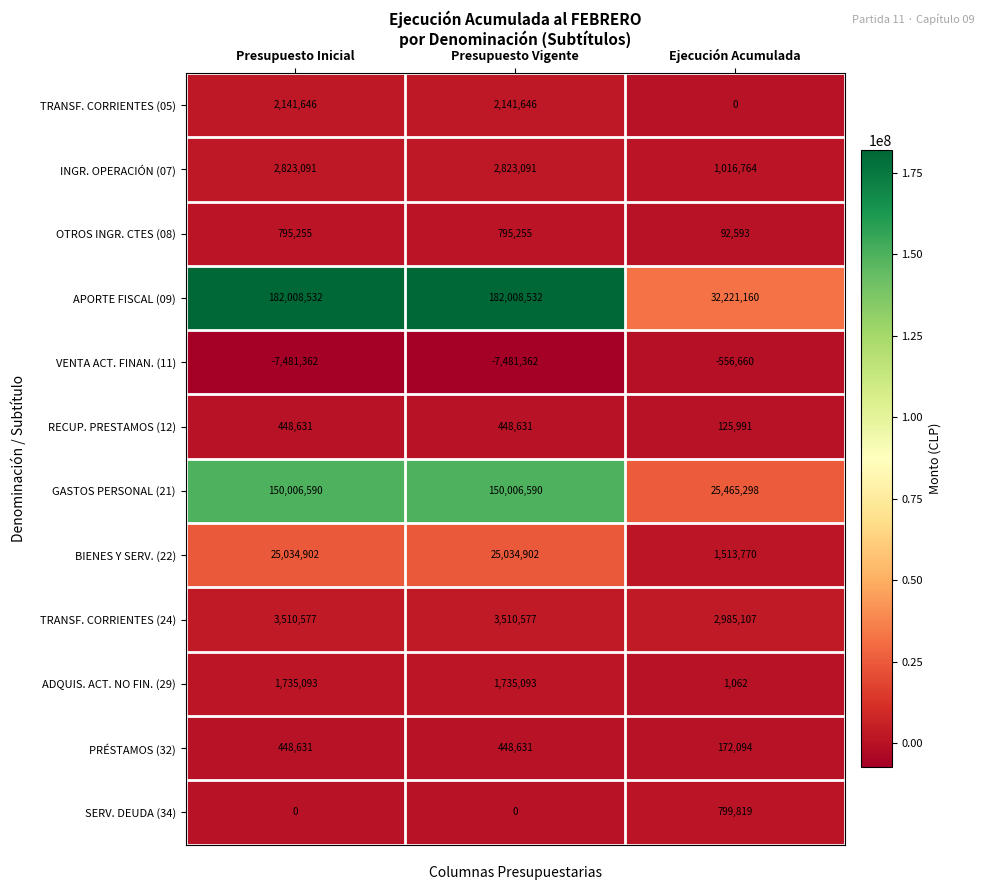

How many values in TRANSF. CORRIENTES (05) are above zero?

2